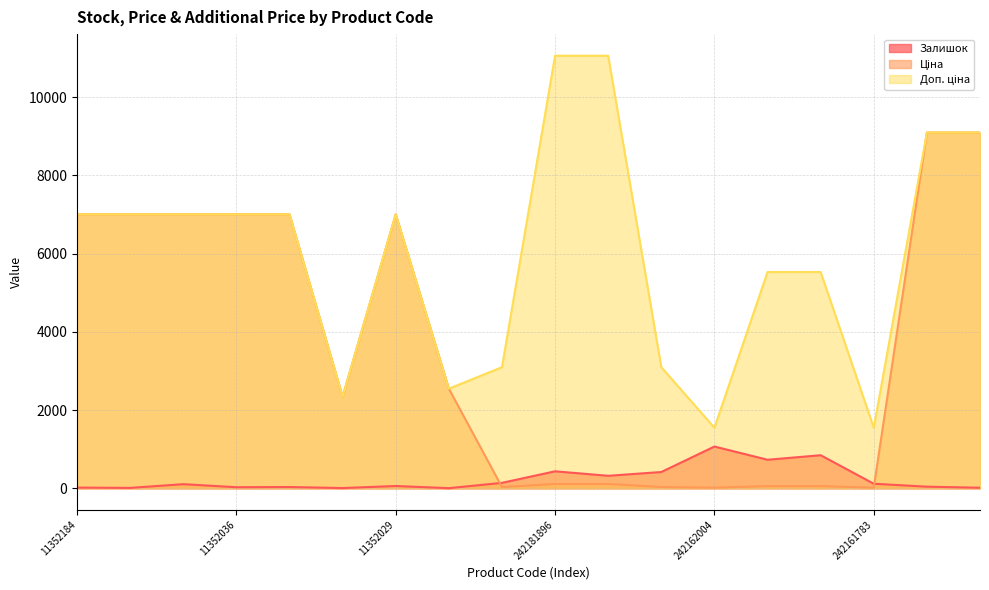

How many distinct data groups are displayed?

3